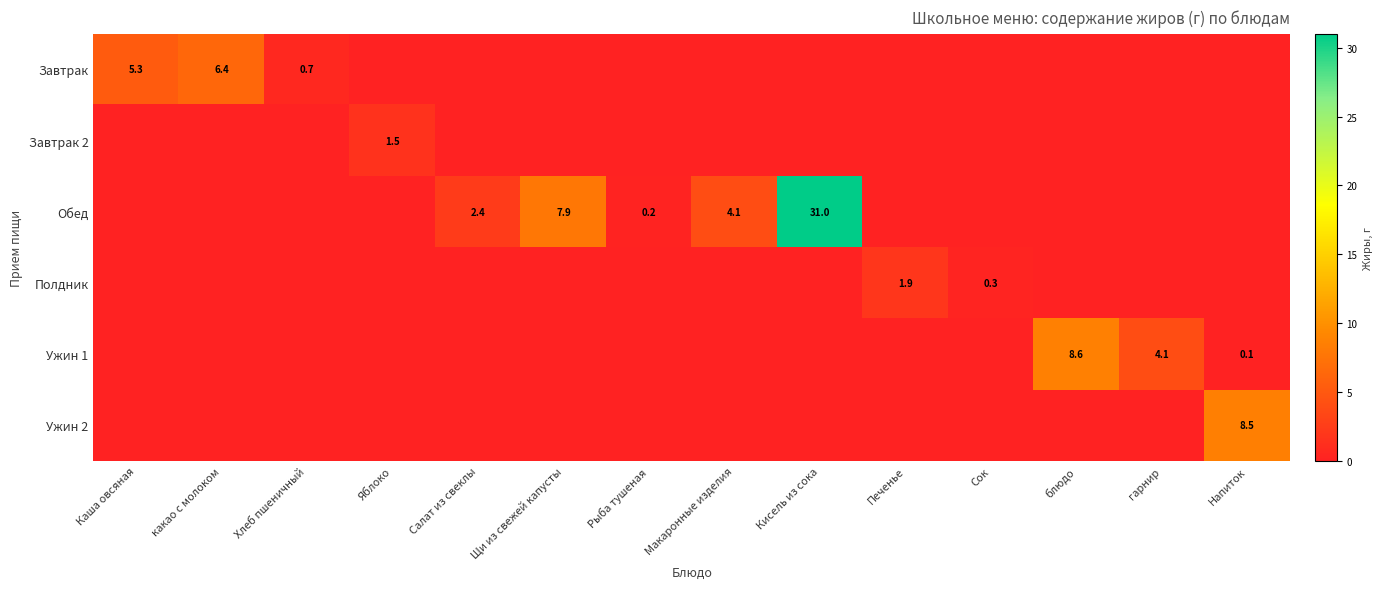

At which category is the sum across all series the highest?

Кисель из сока